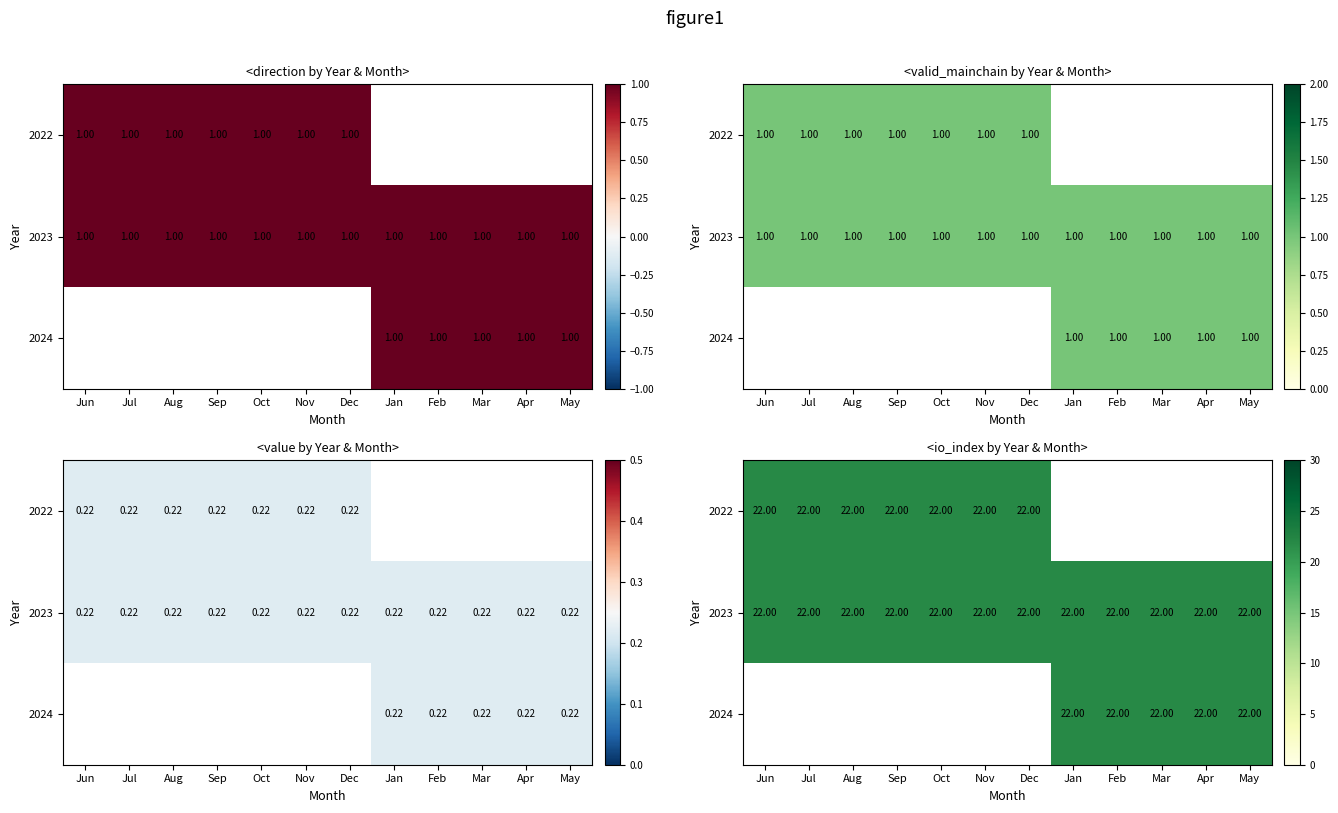

What is the sum of the direction values at 0 and 8?

2.0